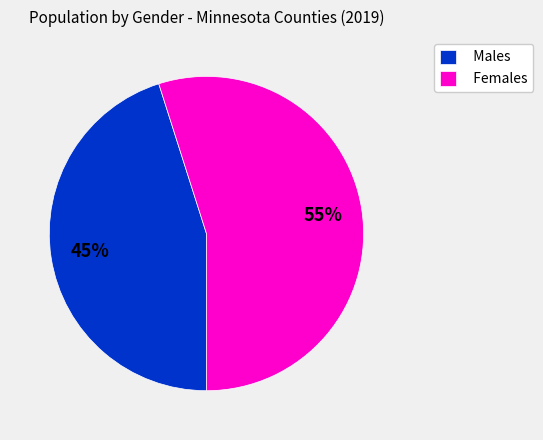

The Females slice represents 55% of the pie. True or false?

True